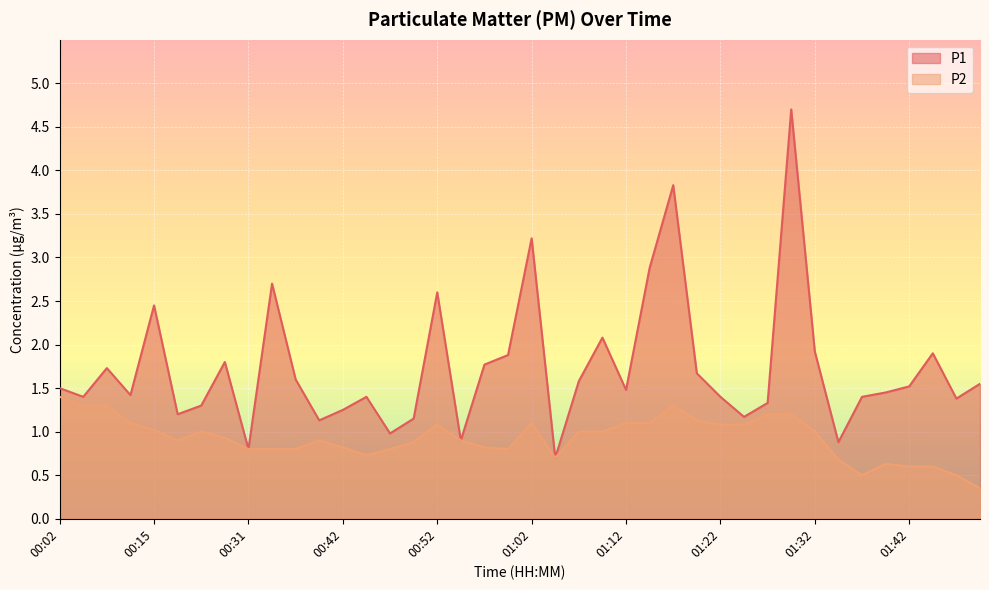

The value of P1 at 01:12 is 1.5. True or false?

True